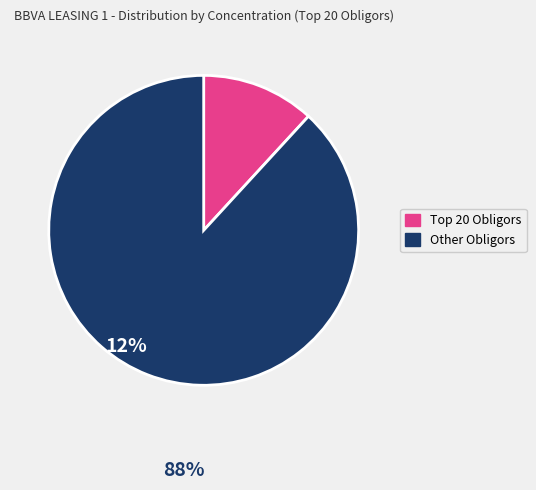

Is there any slice that represents more than half of the pie?

Yes